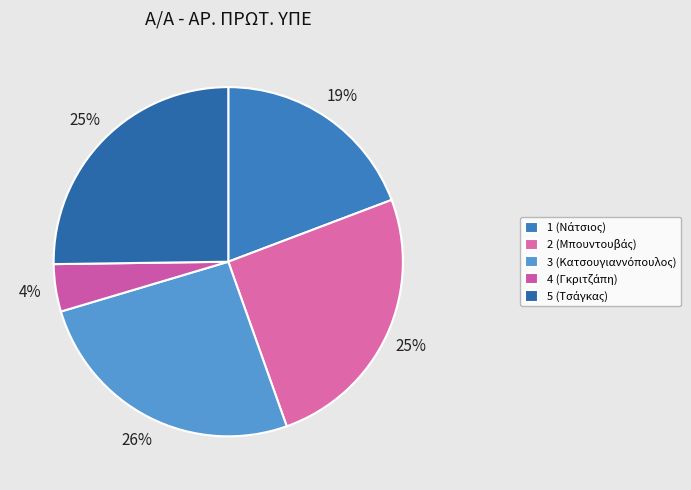

The 4 (Γκριτζάπη) slice represents 4% of the pie. True or false?

True